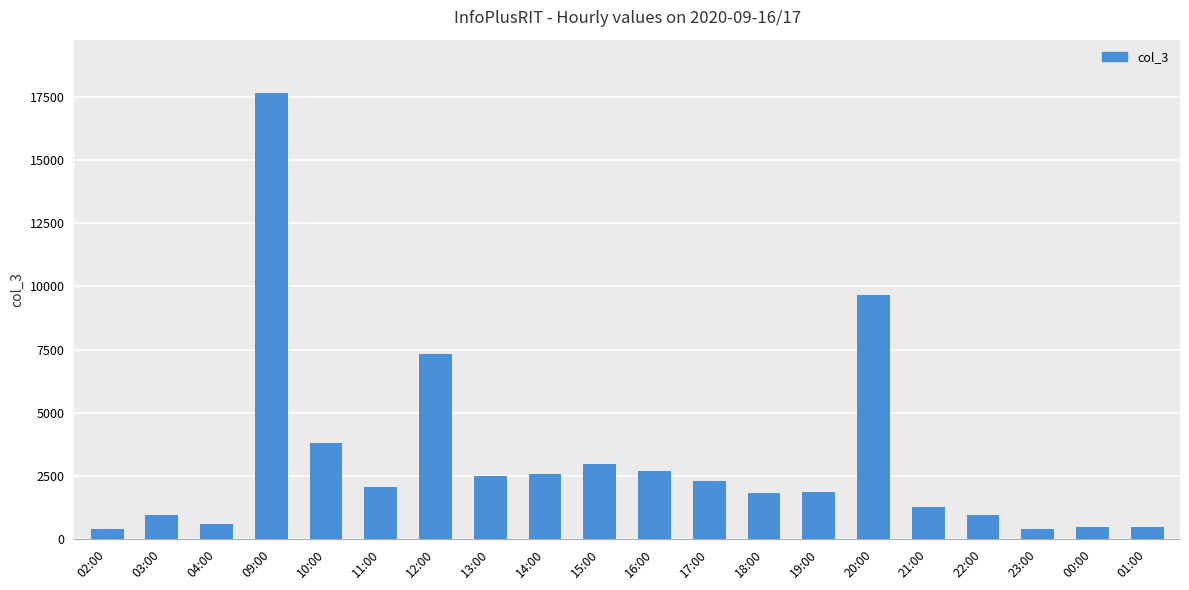

The chart shows a value of 1270 at 21:00. True or false?

True